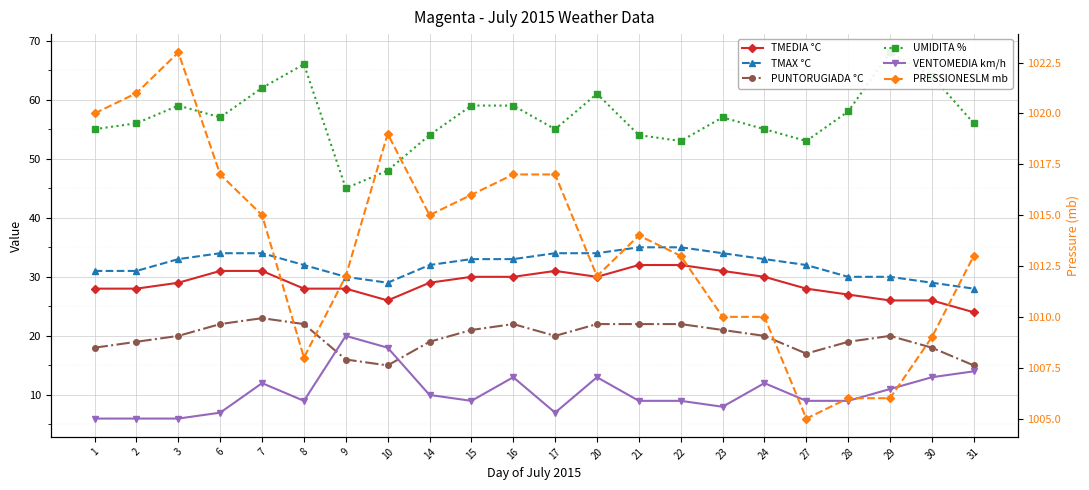

How many values in the TMAX °C series are below 33?

11